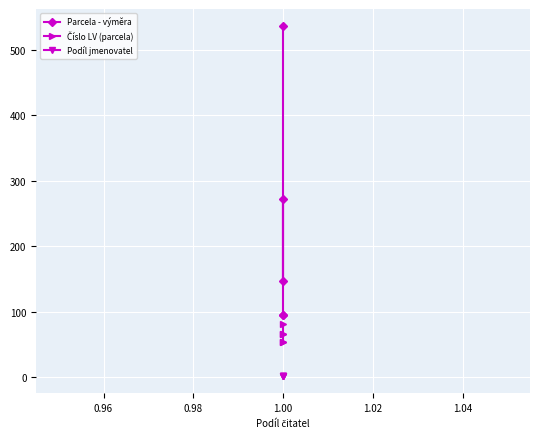

What is the sum of all Parcela - výměra values?

1145